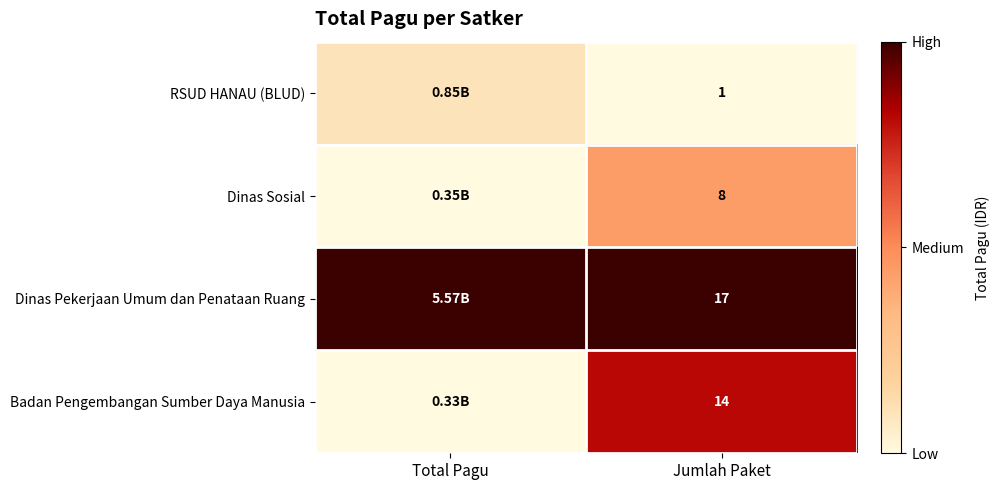

Where is RSUD HANAU (BLUD) nearest to the value 0?

Jumlah Paket